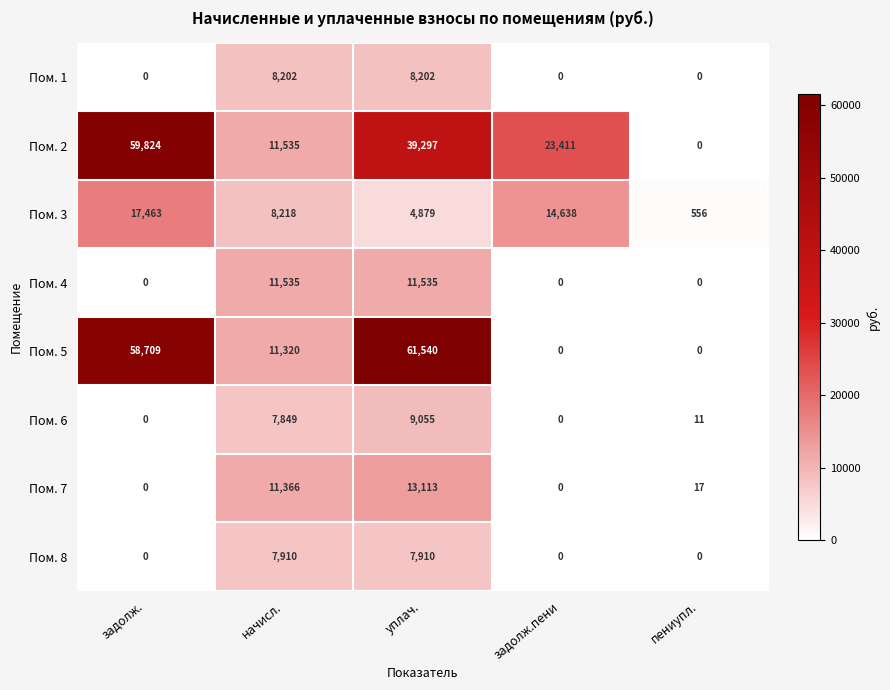

Is it true that Пом. 2 equals 59824 at задолж.?

True